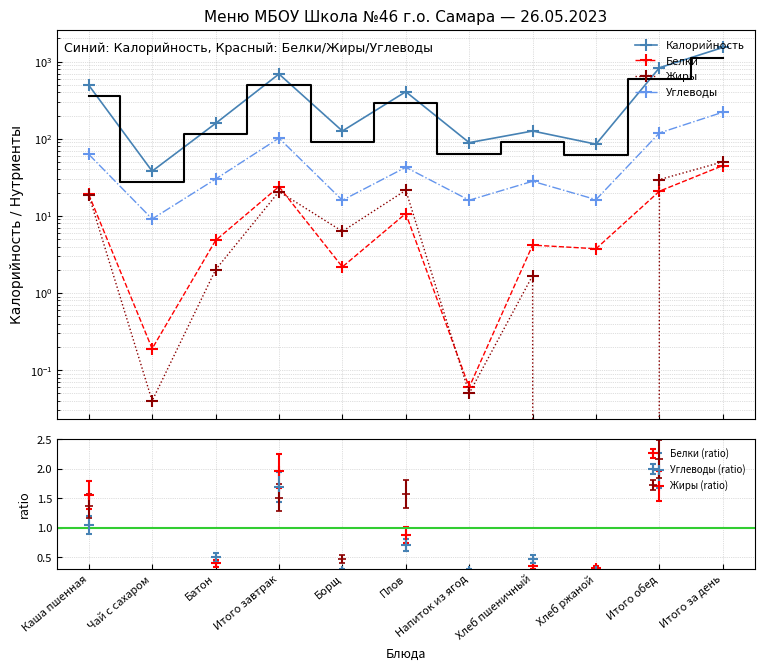

At Напиток из ягод, list the series in order from largest to smallest.

Калорийность, Углеводы, Белки, Жиры